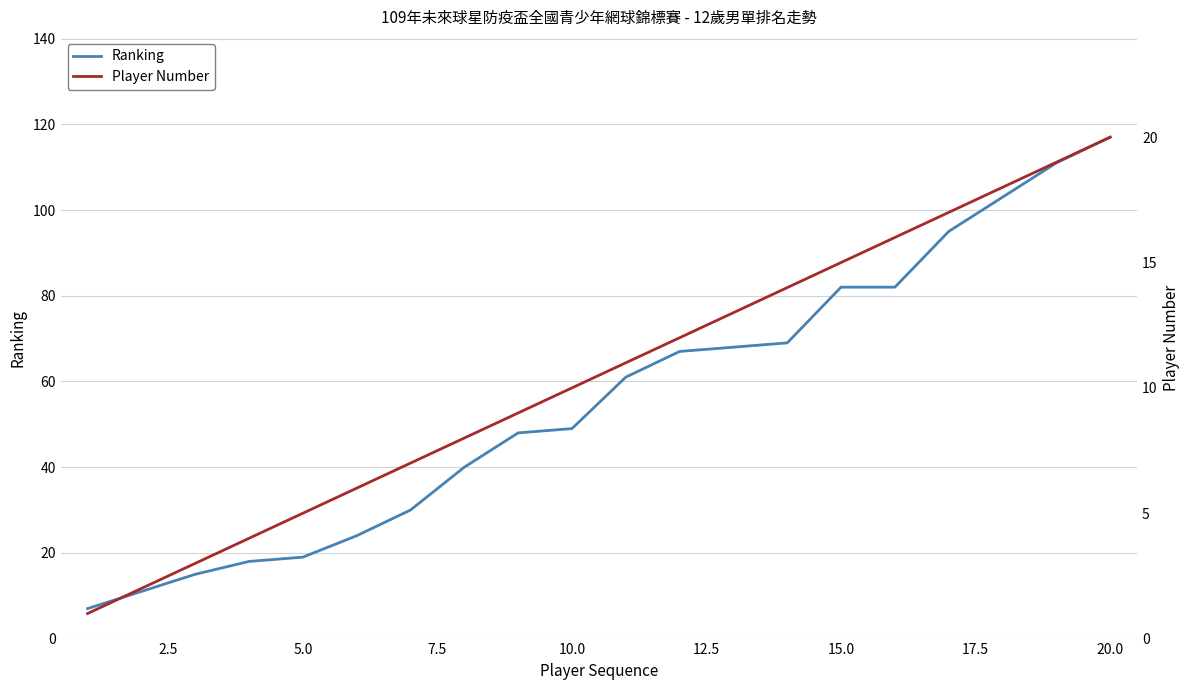

What is the minimum value for Ranking?

7